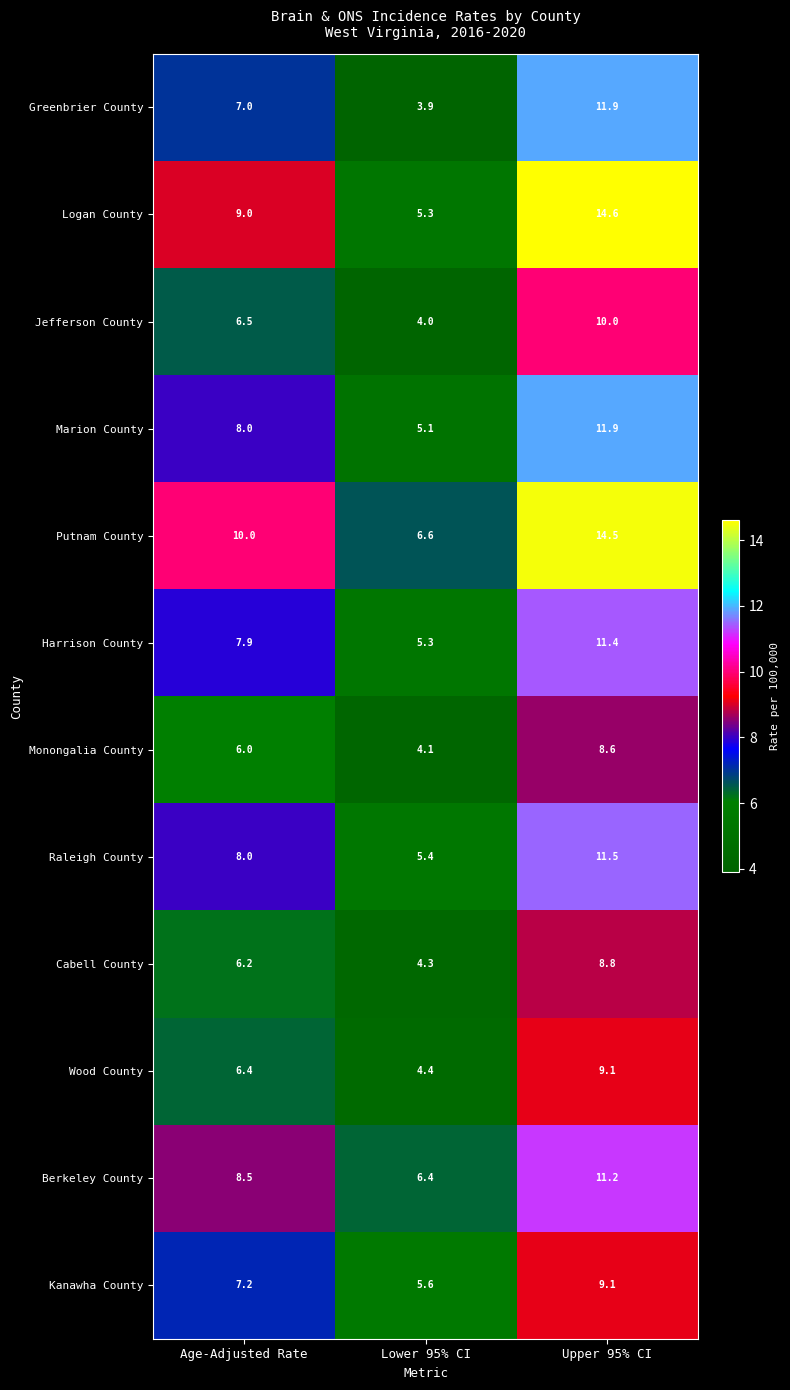

Count the Jefferson County values in the range 4 to 10.

3